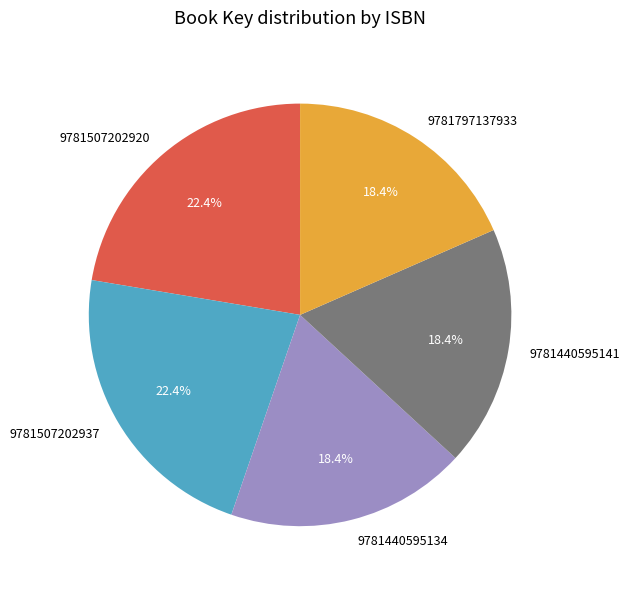

What percentage do 9781507202937 and 9781440595141 together represent?

40.8%